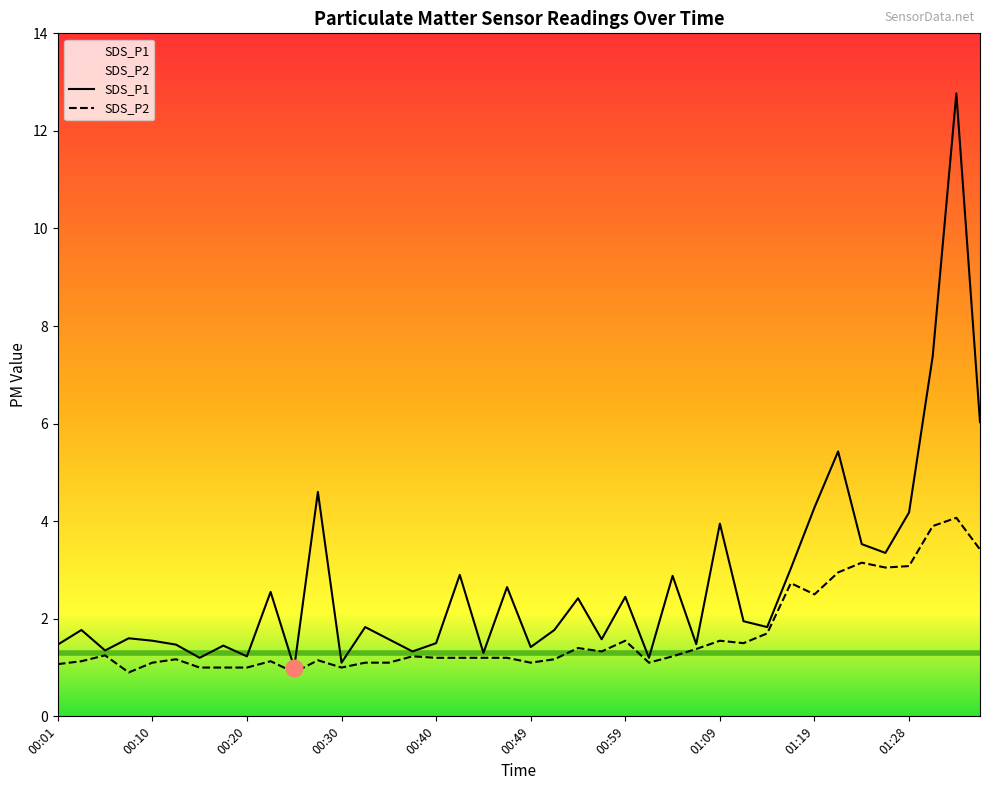

Which label corresponds to the largest value in the chart?

01:33